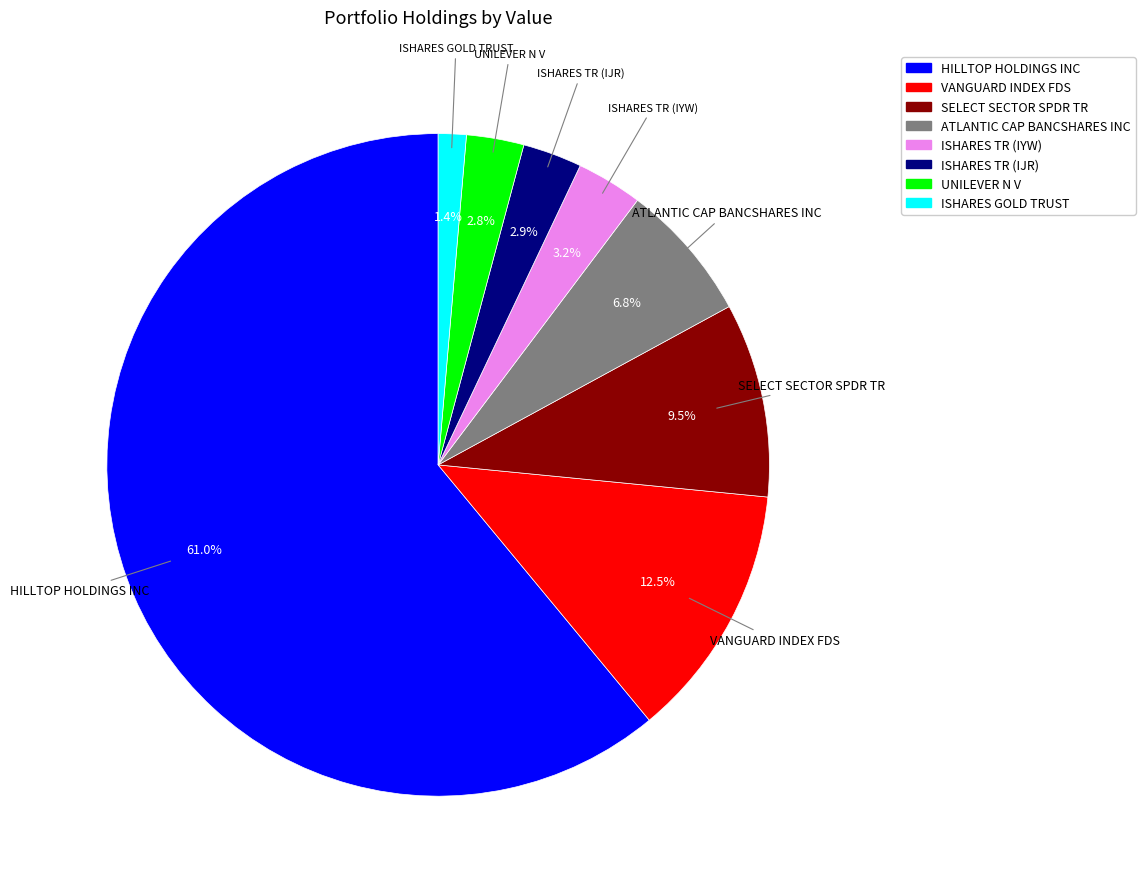

Does HILLTOP HOLDINGS INC represent more than half of the total?

Yes